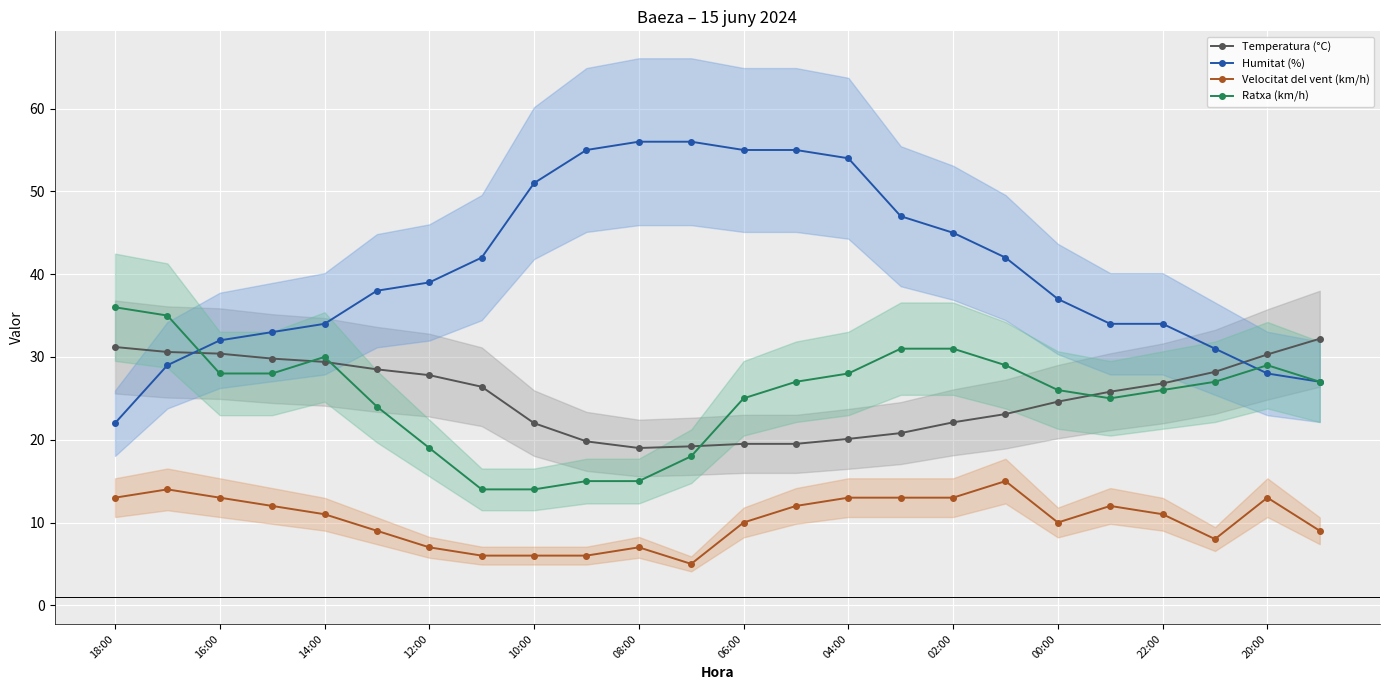

What is the difference between the Velocitat del vent (km/h) values at 12:00 and 06:00?

3.0